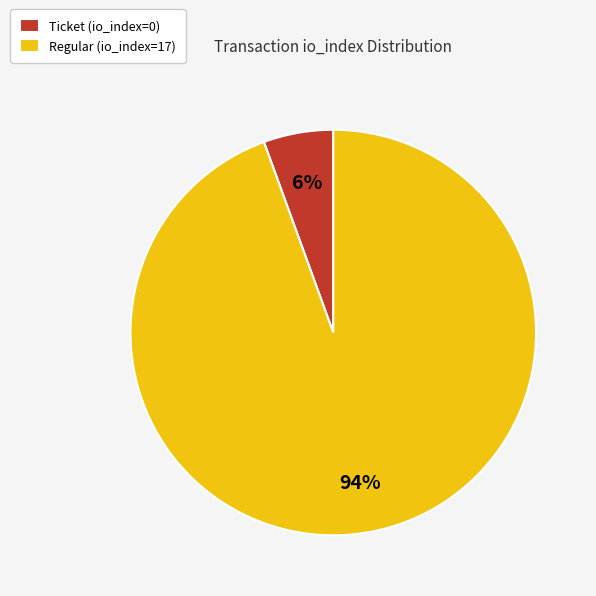

Is the sum of Regular (io_index=17) and Ticket (io_index=0) greater than half?

Yes